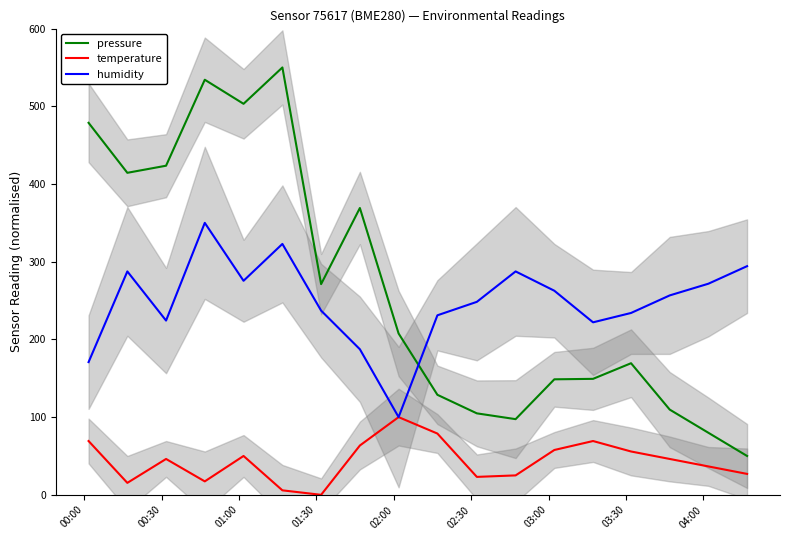

What is the minimum value for pressure?

50.0